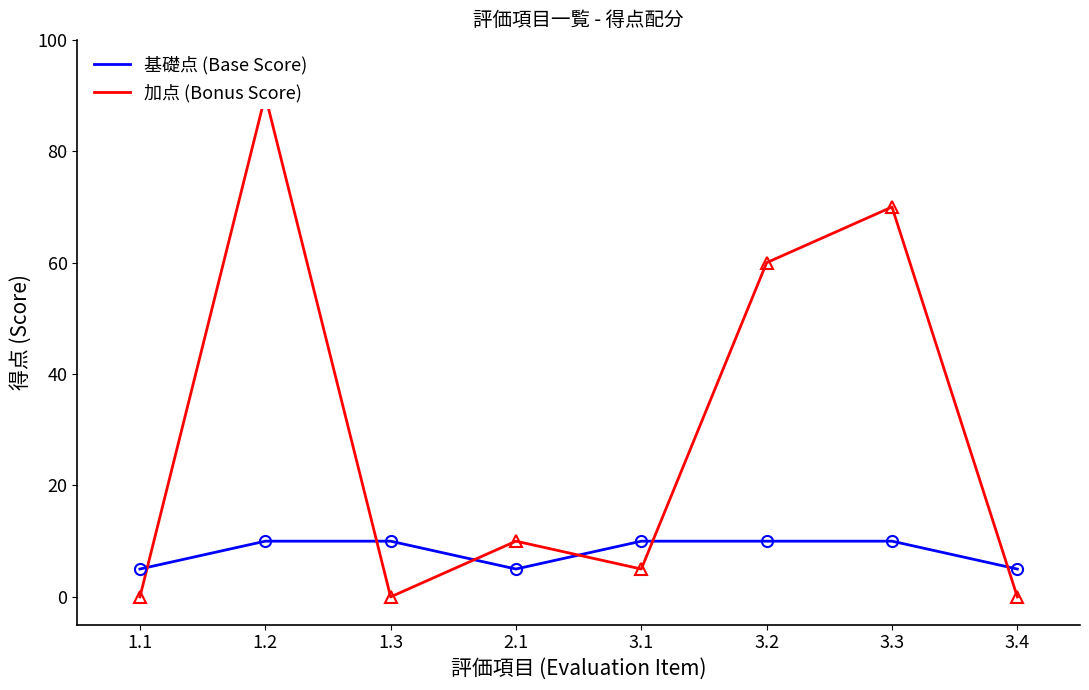

How many data points in 加点 (Bonus Score) are above 10?

3